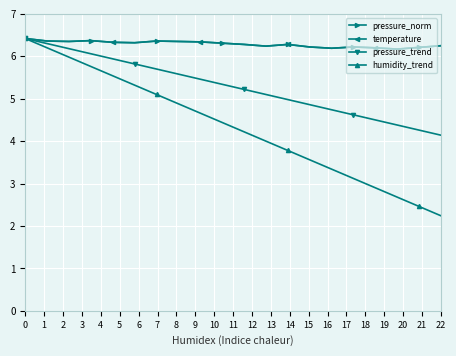

Is this an area chart (filled region under the line)?

No